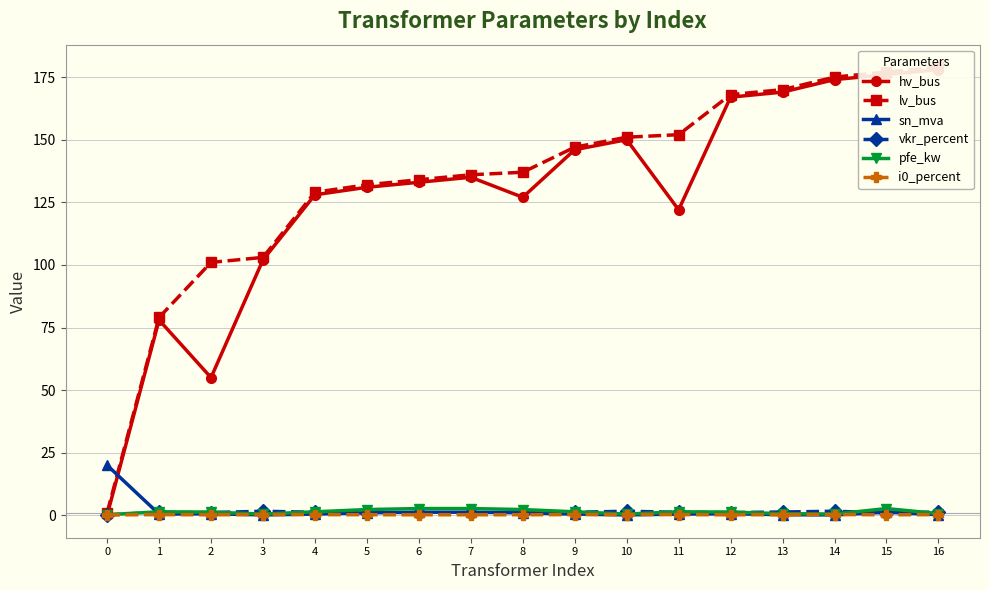

What are all the series names shown in the legend?

hv_bus, lv_bus, sn_mva, vkr_percent, pfe_kw, i0_percent